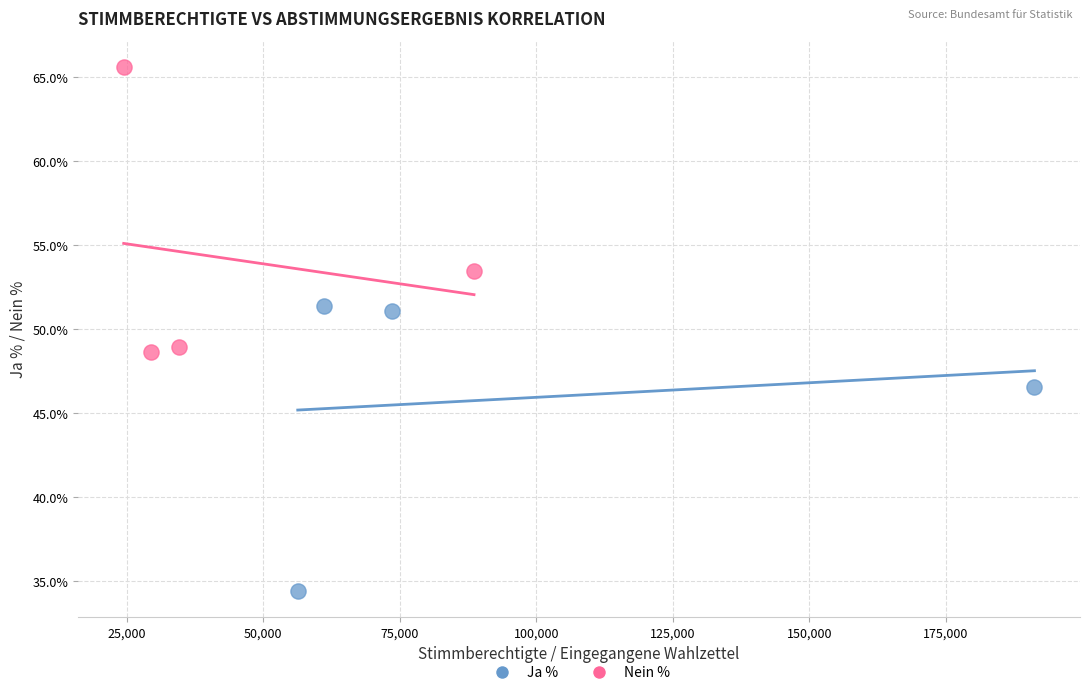

Which series contains the lowest Y value?

Ja %